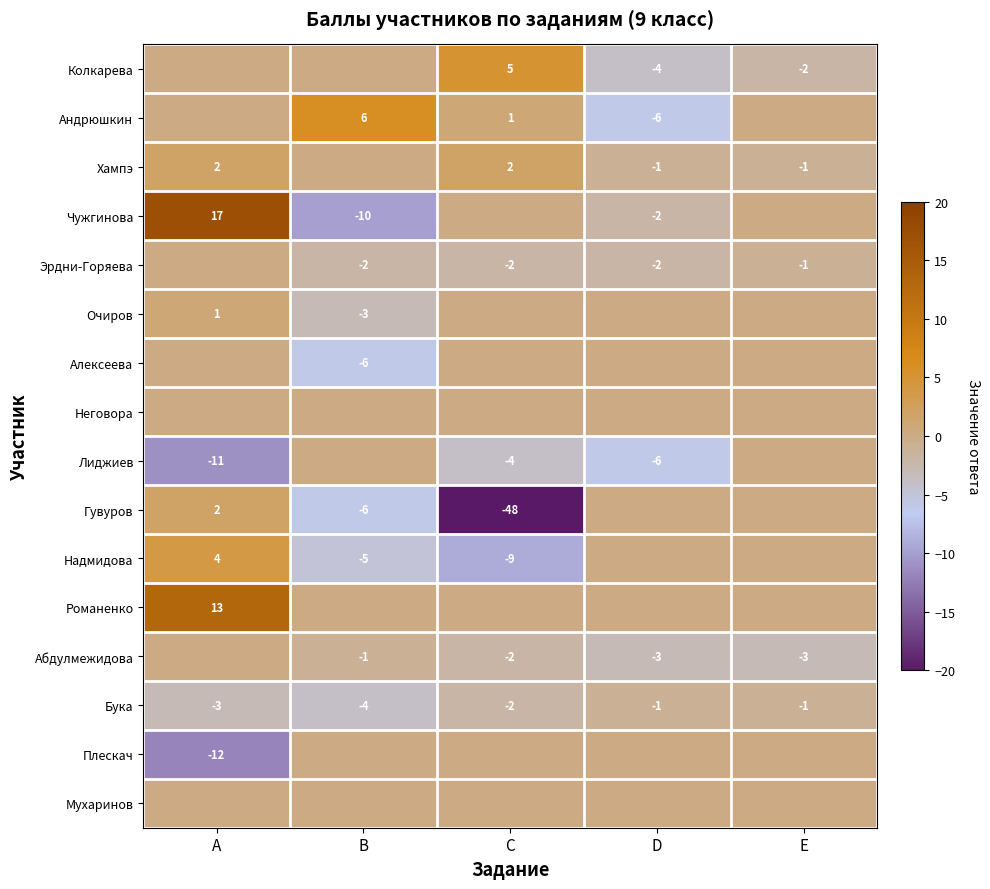

What is the total value across all series at A?

13